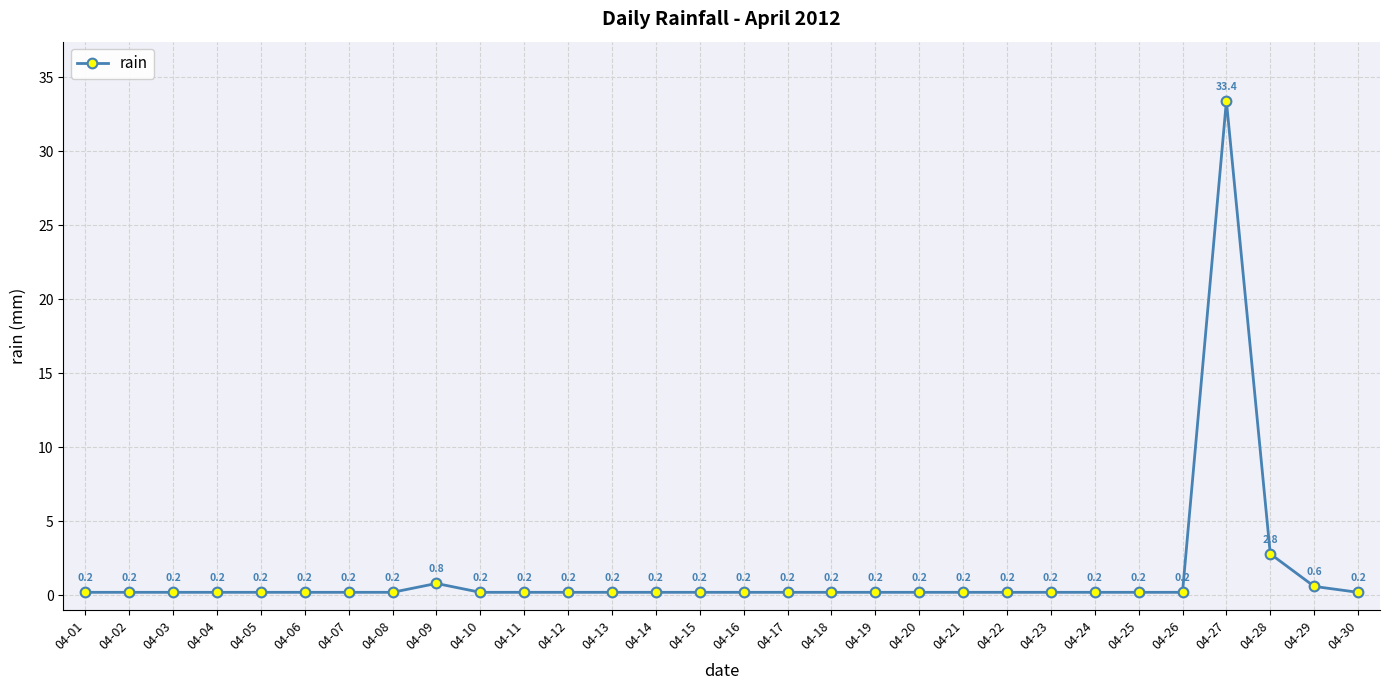

At which label is the value closest to 16?

04-28